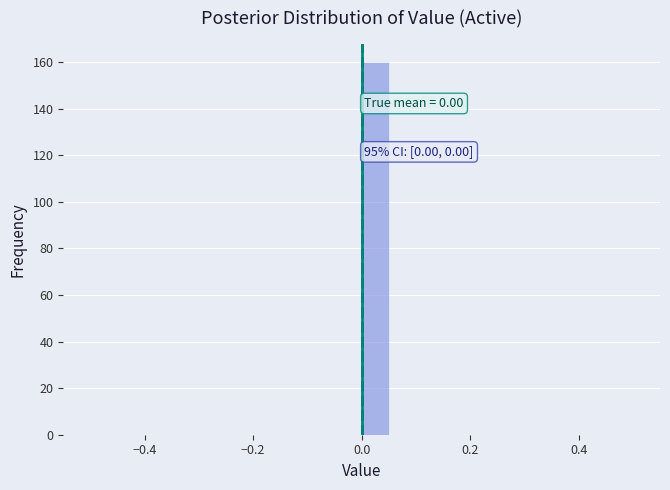

Around what value on the x-axis is the tallest bar? Give the approximate position of its centre, as read against the axis.

0.02